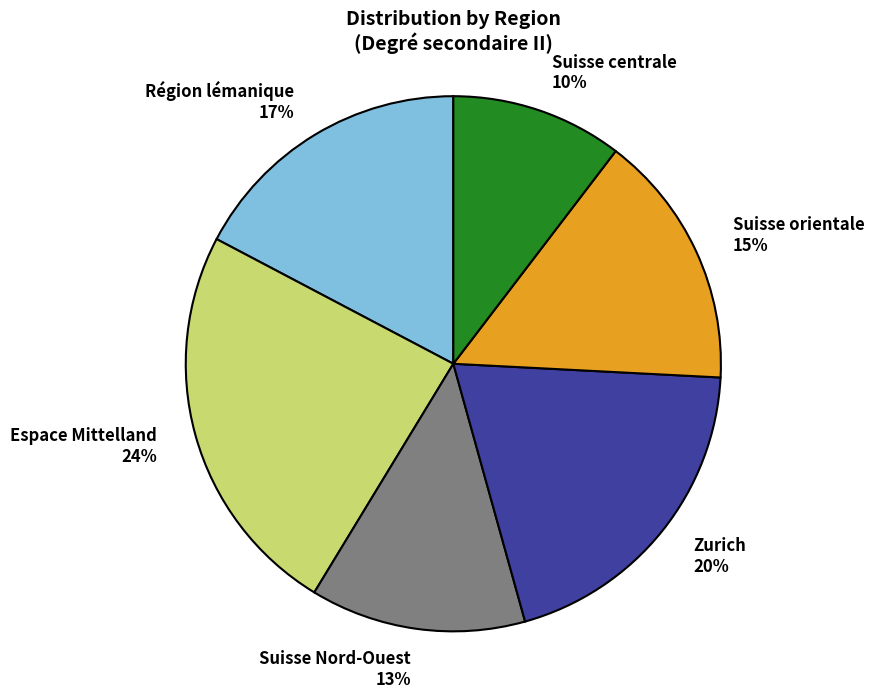

Is it true that Suisse Nord-Ouest is 13% of the pie?

True